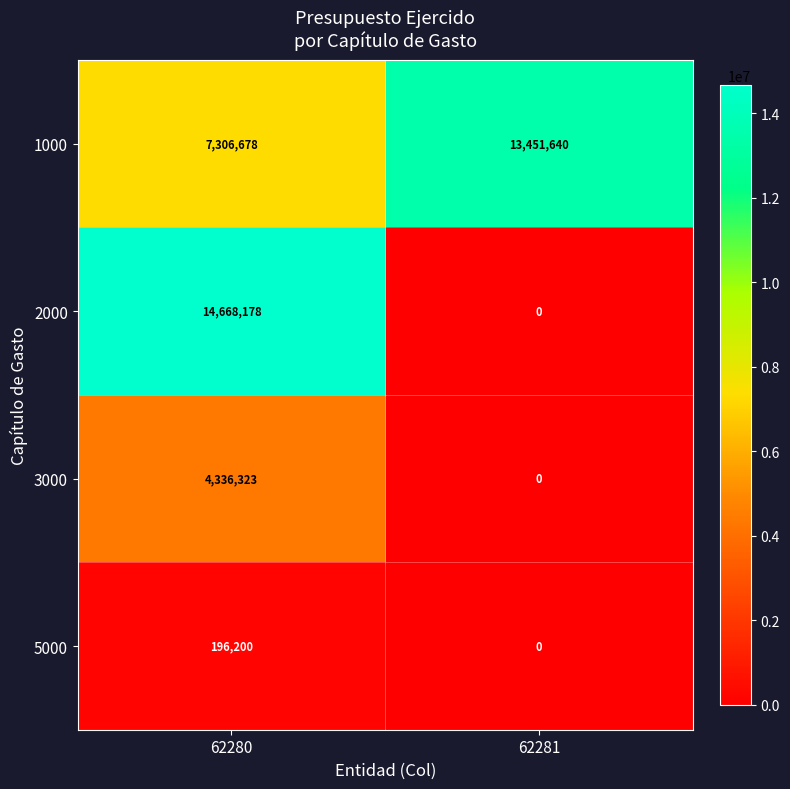

Reading left to right, what are all the values shown in this chart?

1000: 62280=7306678	62281=13451640
2000: 62280=14668178	62281=0
3000: 62280=4336323	62281=0
5000: 62280=196200	62281=0